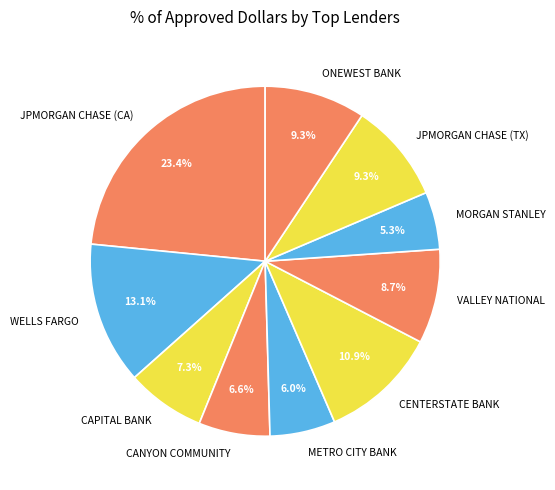

What is the total percentage of CANYON COMMUNITY and CENTERSTATE BANK?

17.5%